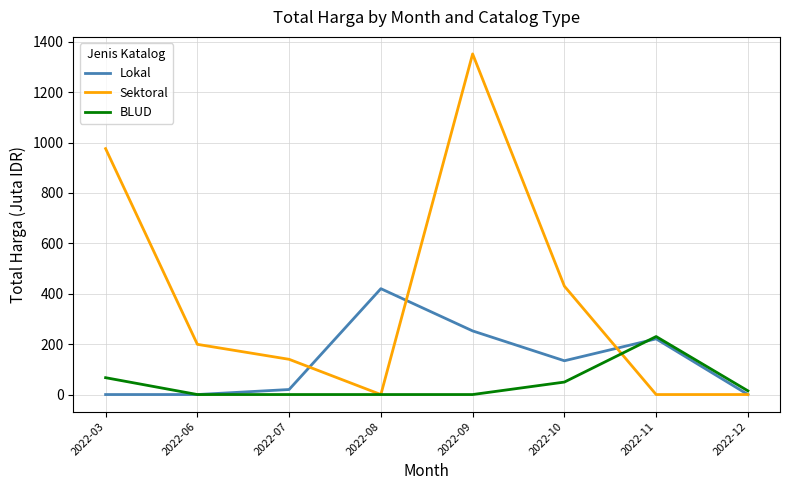

Rank the series at 2022-10 from lowest to highest value.

BLUD, Lokal, Sektoral